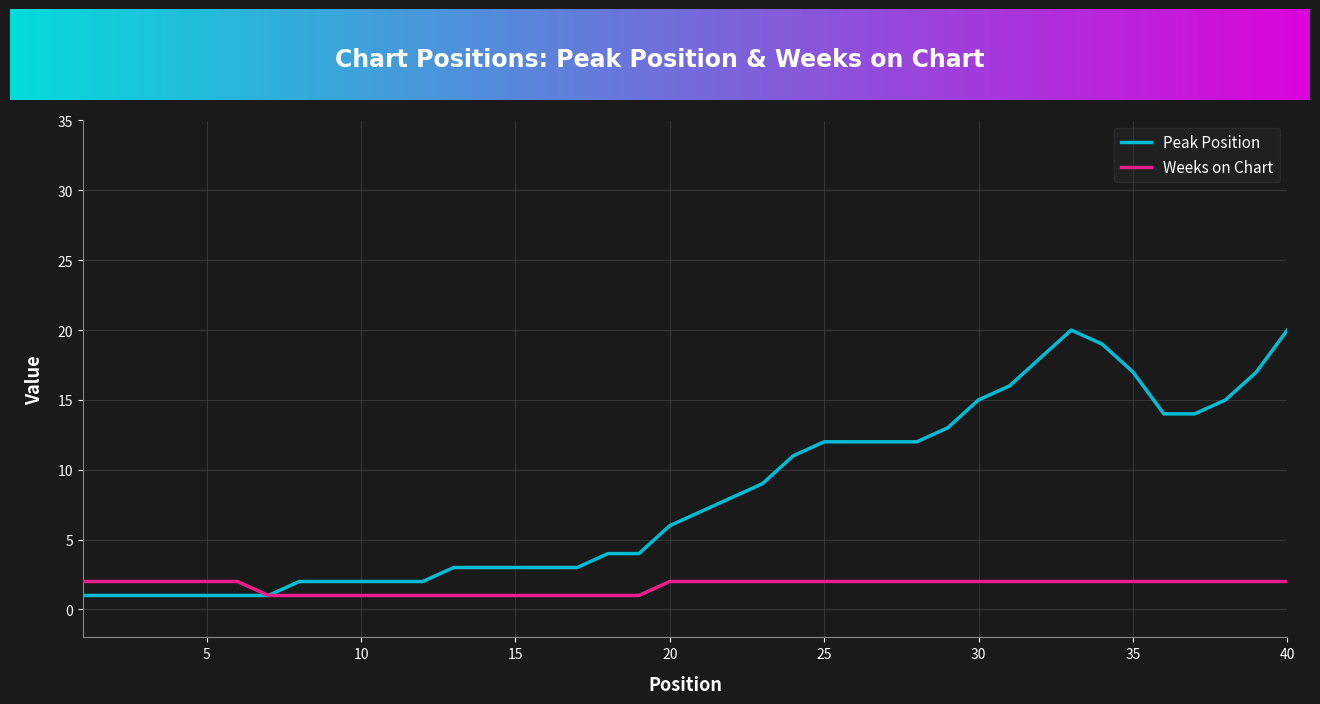

Rank the series by their maximum value, from lowest to highest.

Weeks on Chart, Peak Position